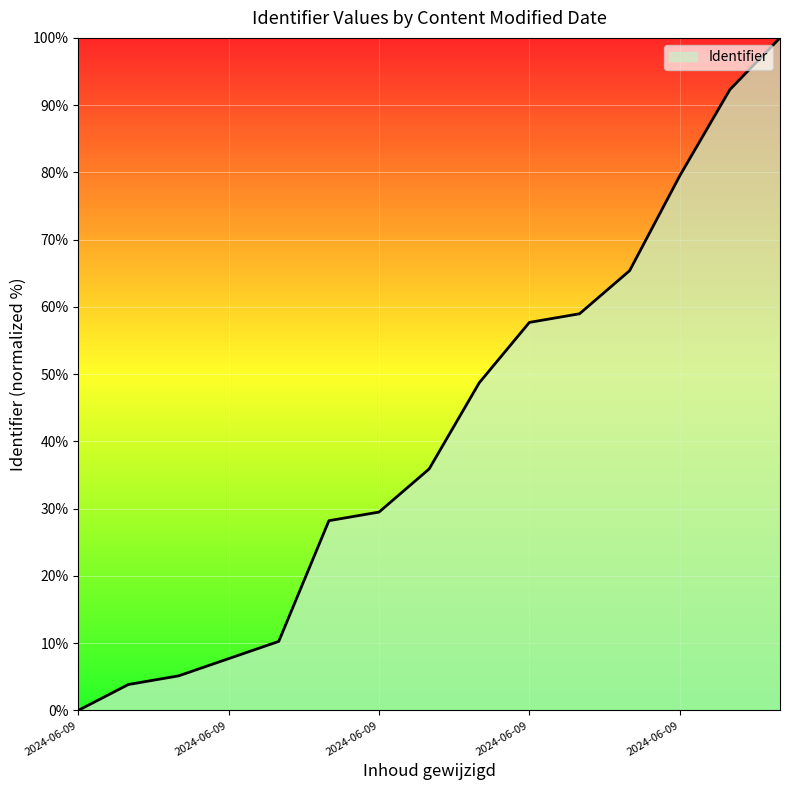

At which label is the value closest to 50?

8